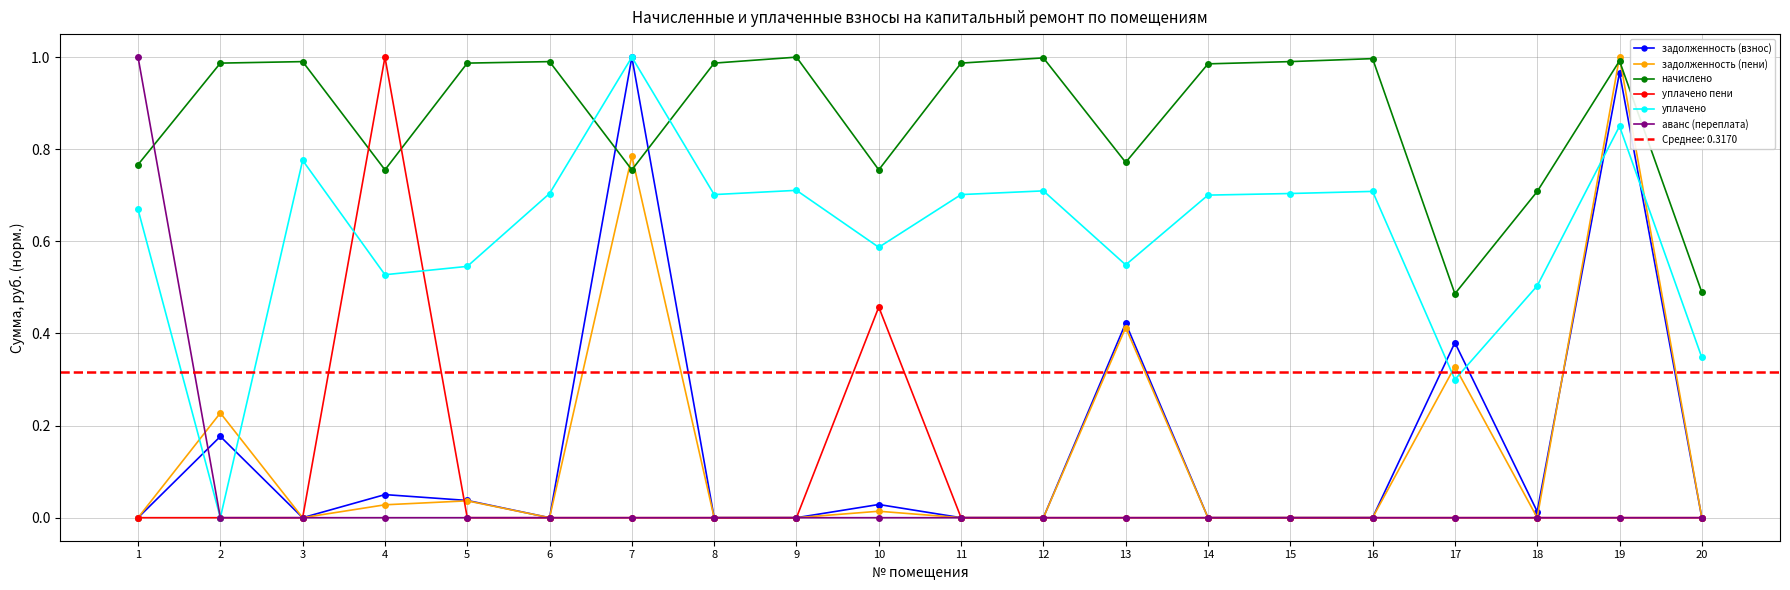

True or false: начислено and аванс (переплата) cross at least once.

True